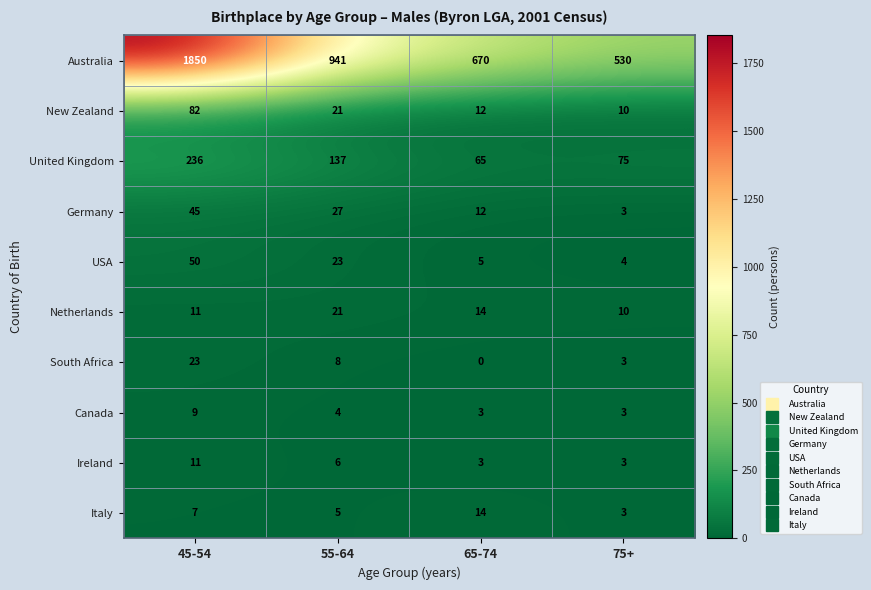

Count the South Africa values in the range 3 to 23.

3